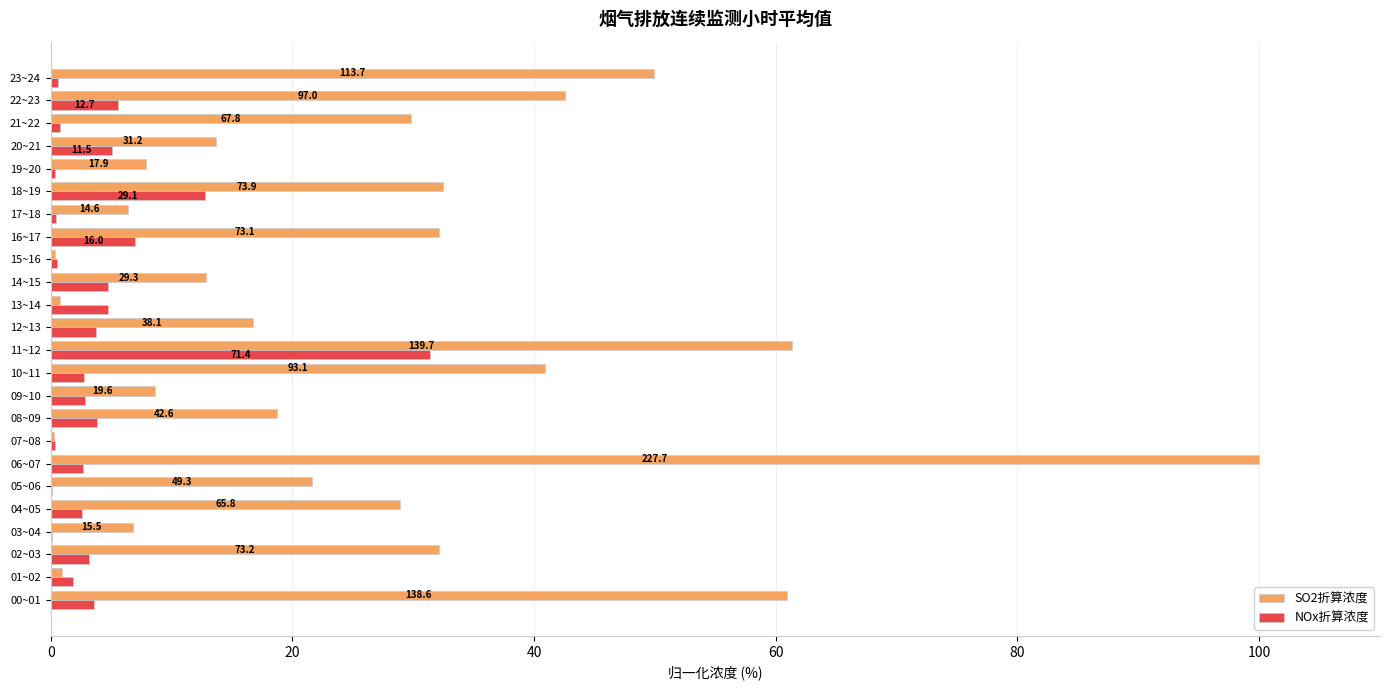

What are all the series names shown in the legend?

SO2折算浓度, NOx折算浓度